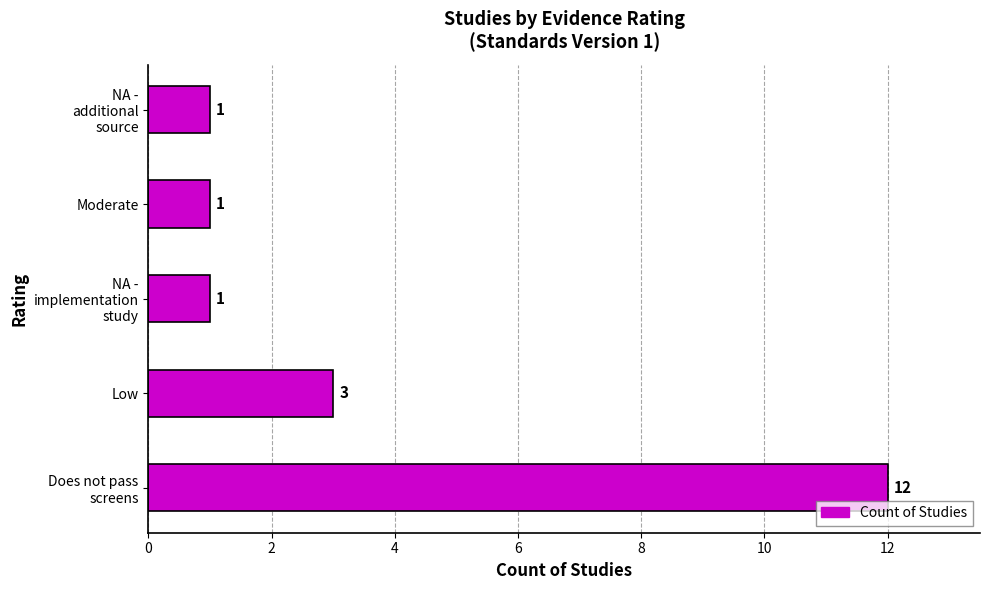

Count the values in the range 1 to 3.

4